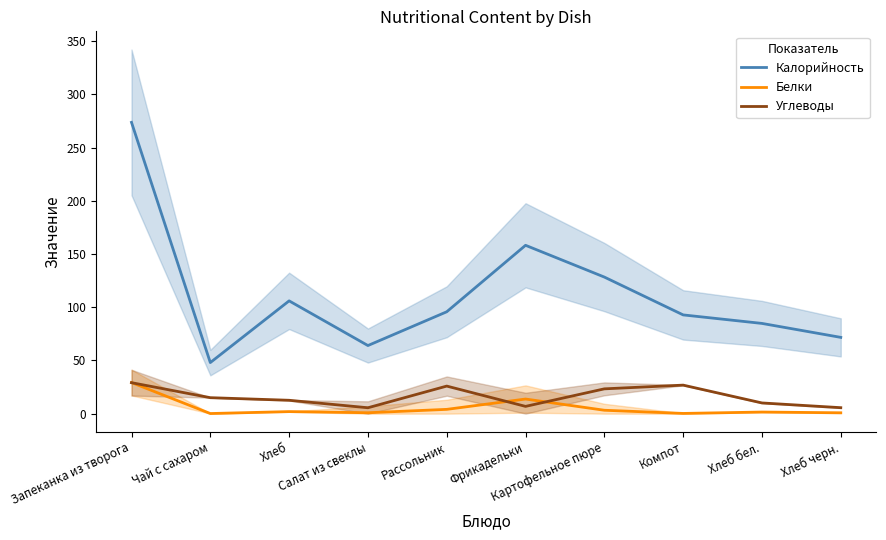

Is it true that Белки equals 0.8 at Хлеб черн.?

True